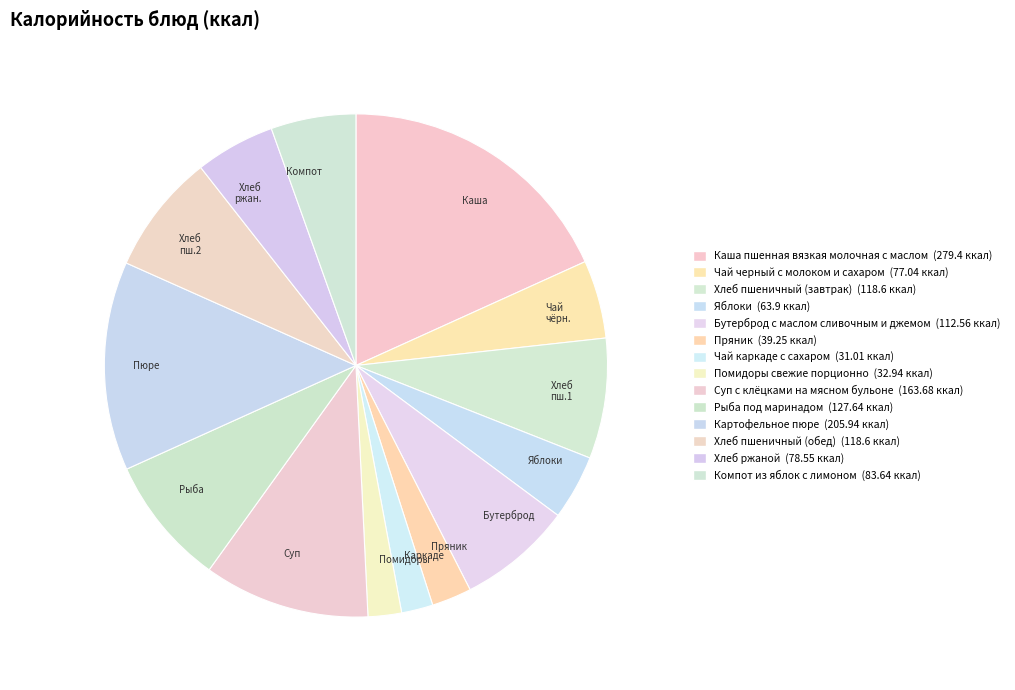

Approximately how many times larger is the value at Яблоки compared to Бутерброд?

0.6